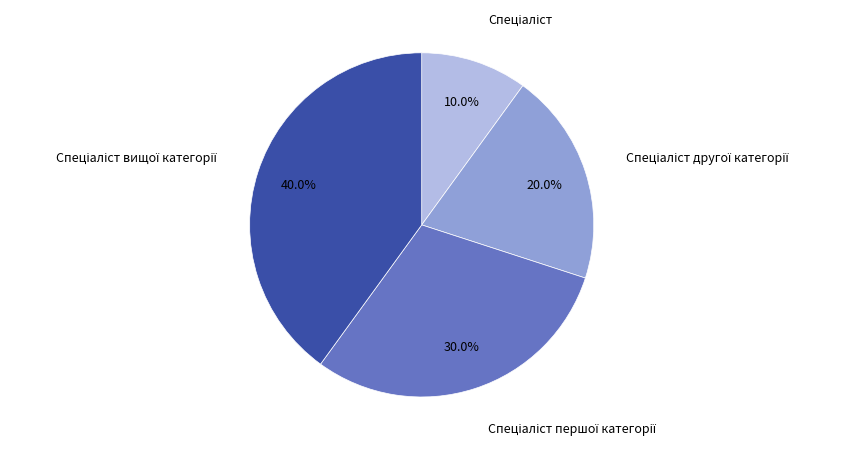

Does any single category account for the majority?

No